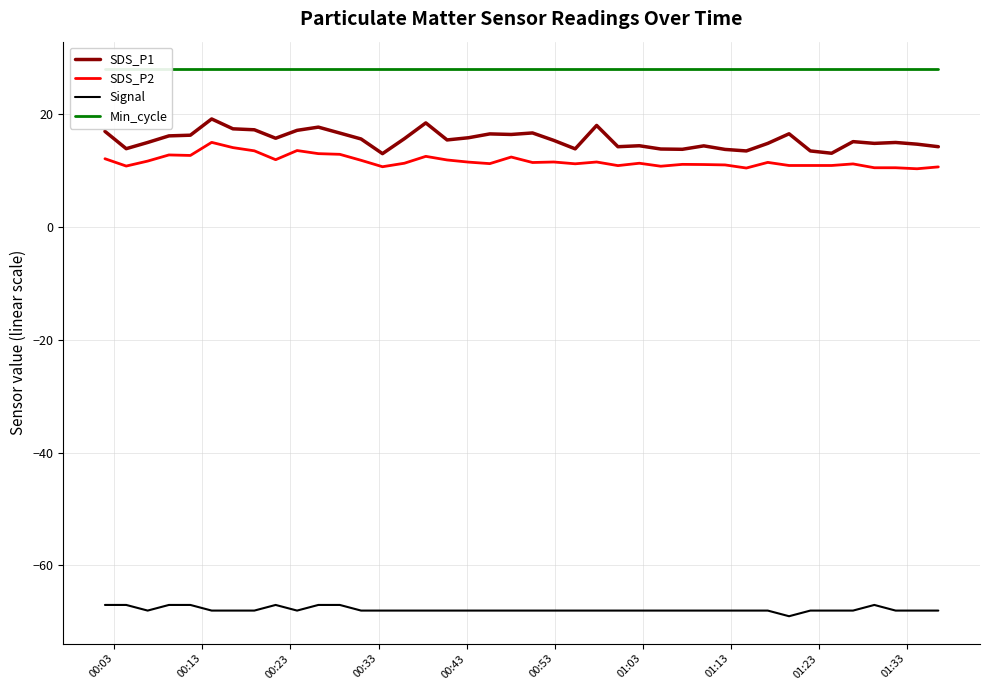

Which series has the largest total across all categories?

Min_cycle